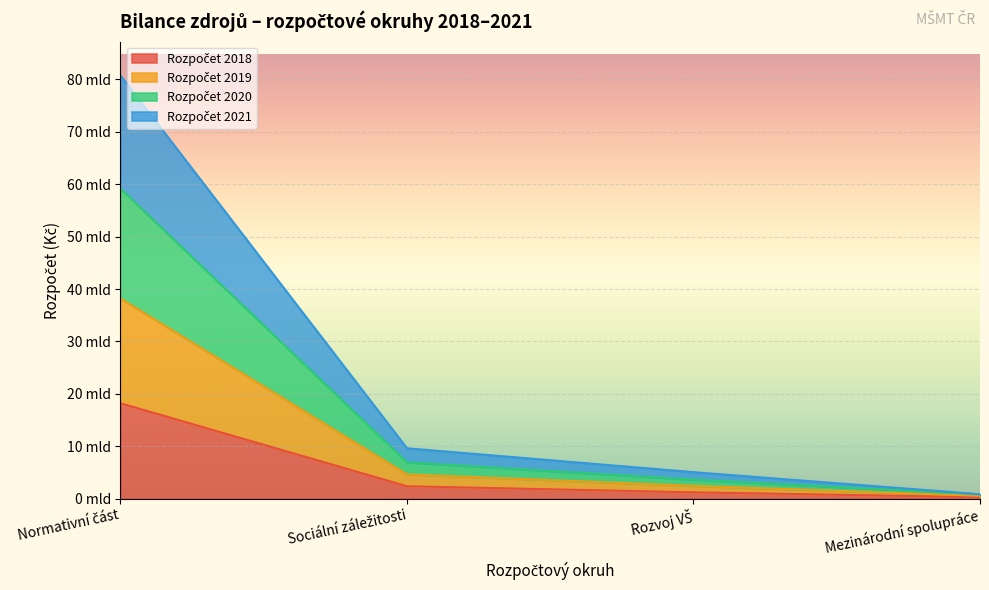

True or false: Rozpočet 2019 and Rozpočet 2018 cross at least once.

False